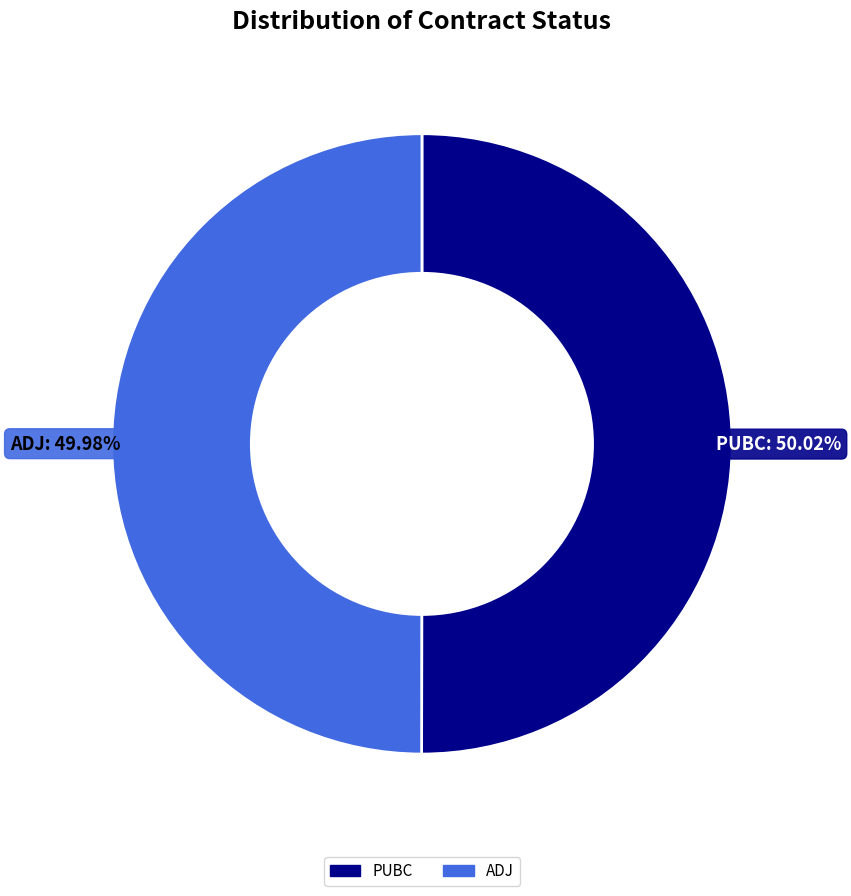

What is the ratio of the value at PUBC to the value at ADJ?

1.0